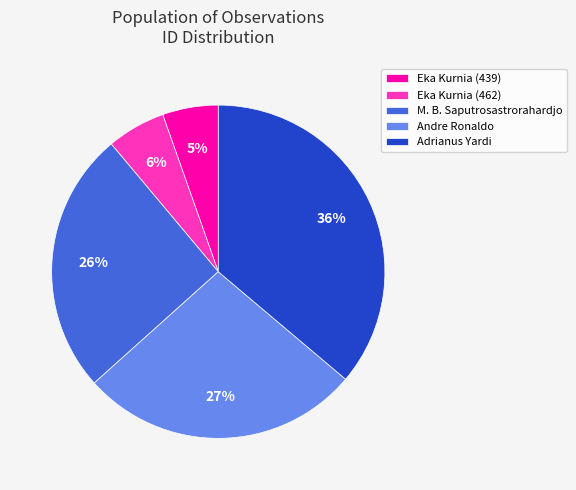

What is the largest slice in the pie chart?

Adrianus Yardi